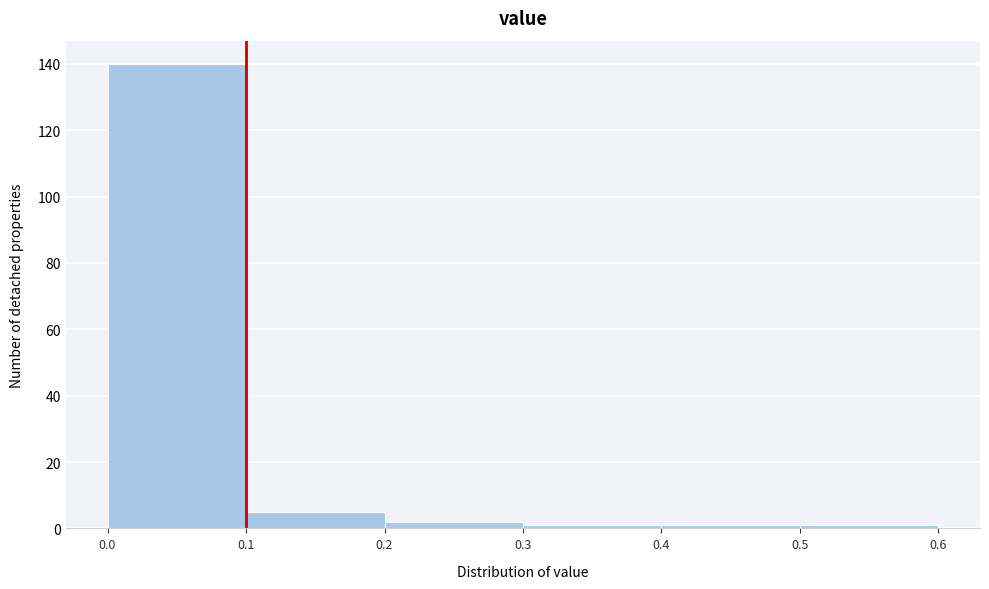

Reading left to right, list every bar in this chart as the range it spans on the x-axis followed by its height. The values are not printed on the chart, so give them approximately, as read against the axis.

0.0 to 0.1: 140
0.1 to 0.2: 6
0.2 to 0.3: 2
0.3 to 0.4: under 2
0.4 to 0.5: under 2
0.5 to 0.6: under 2